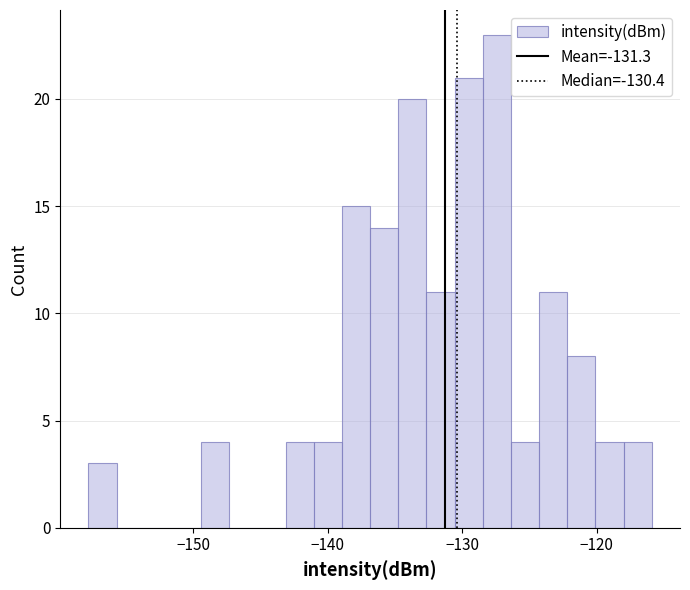

Around what value on the x-axis is the tallest bar? Give the approximate position of its centre, as read against the axis.

-127